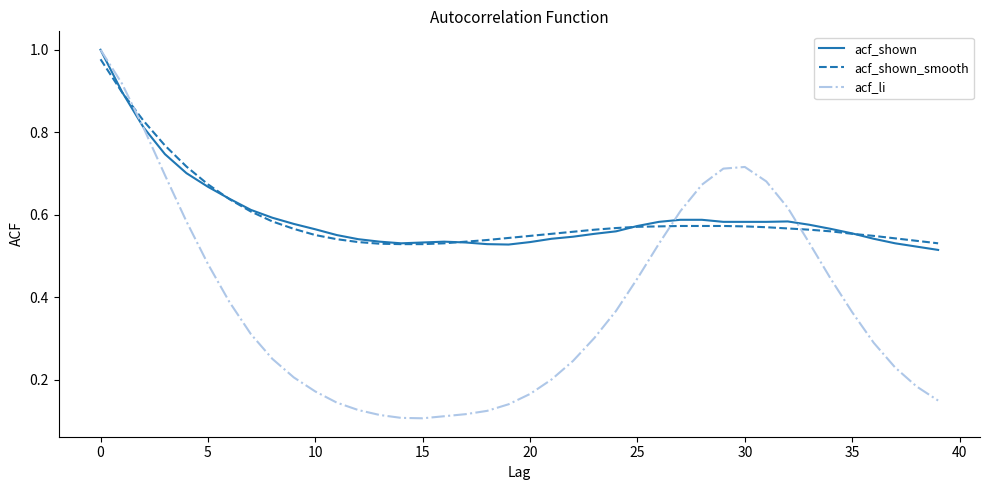

Which series has the largest range (max minus min)?

acf_li